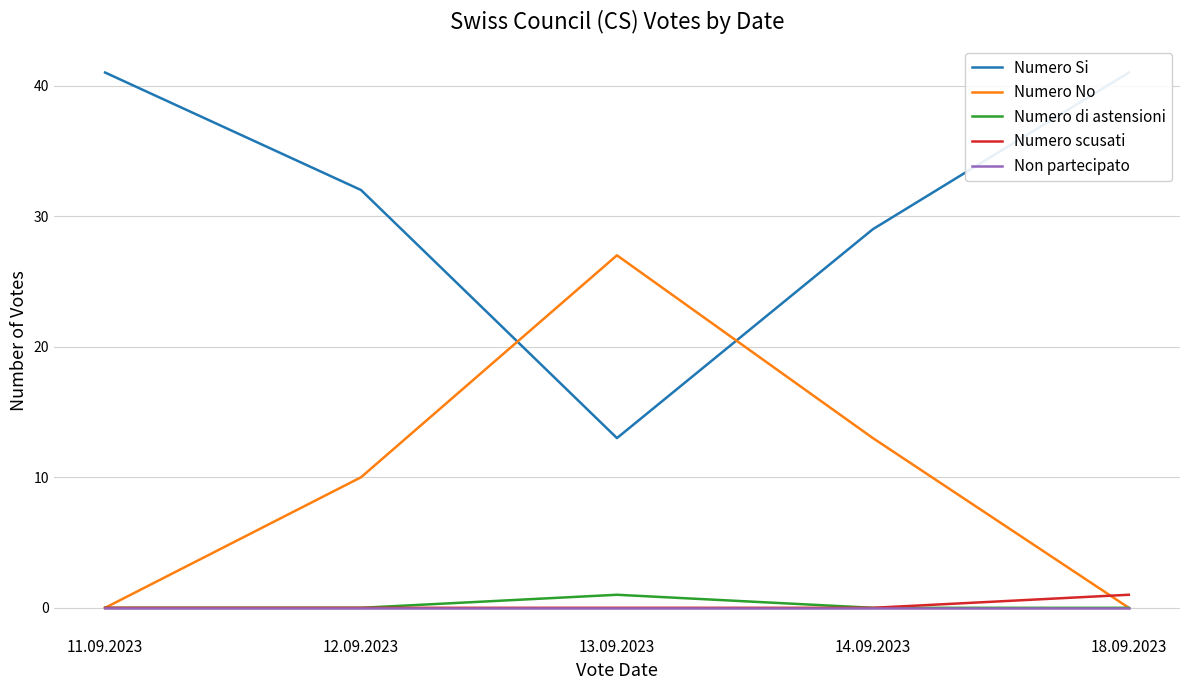

Read the Numero No value at 13.09.2023.

27